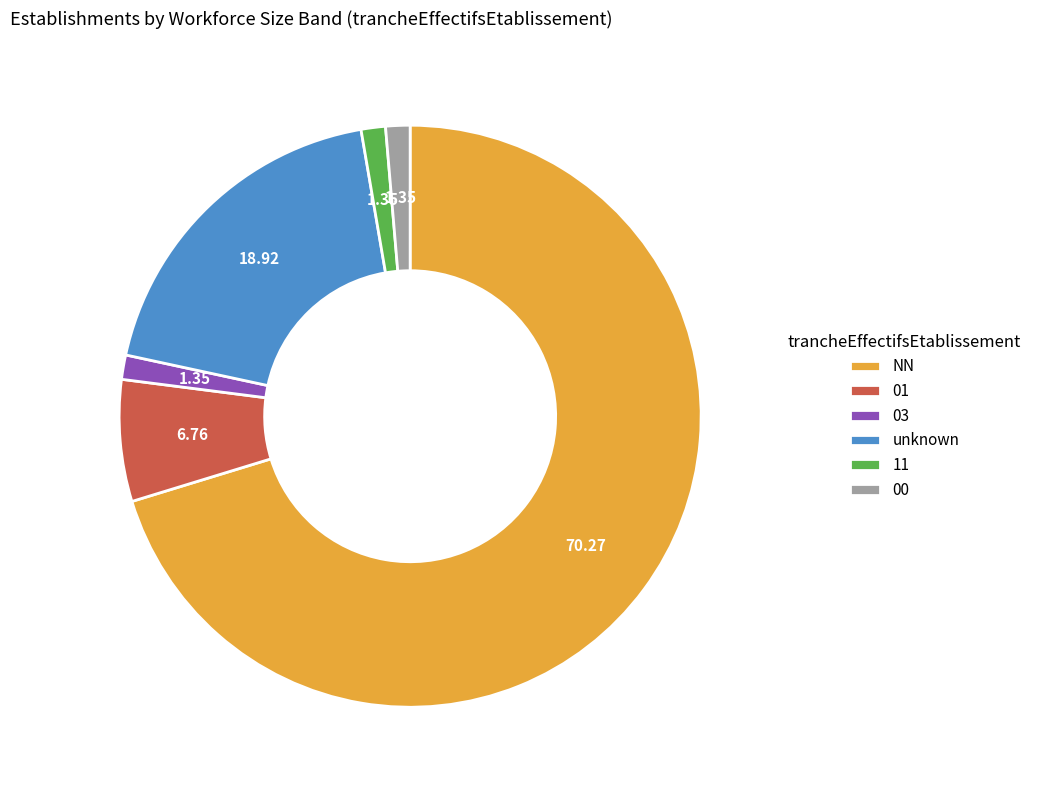

Which slice is the largest?

NN